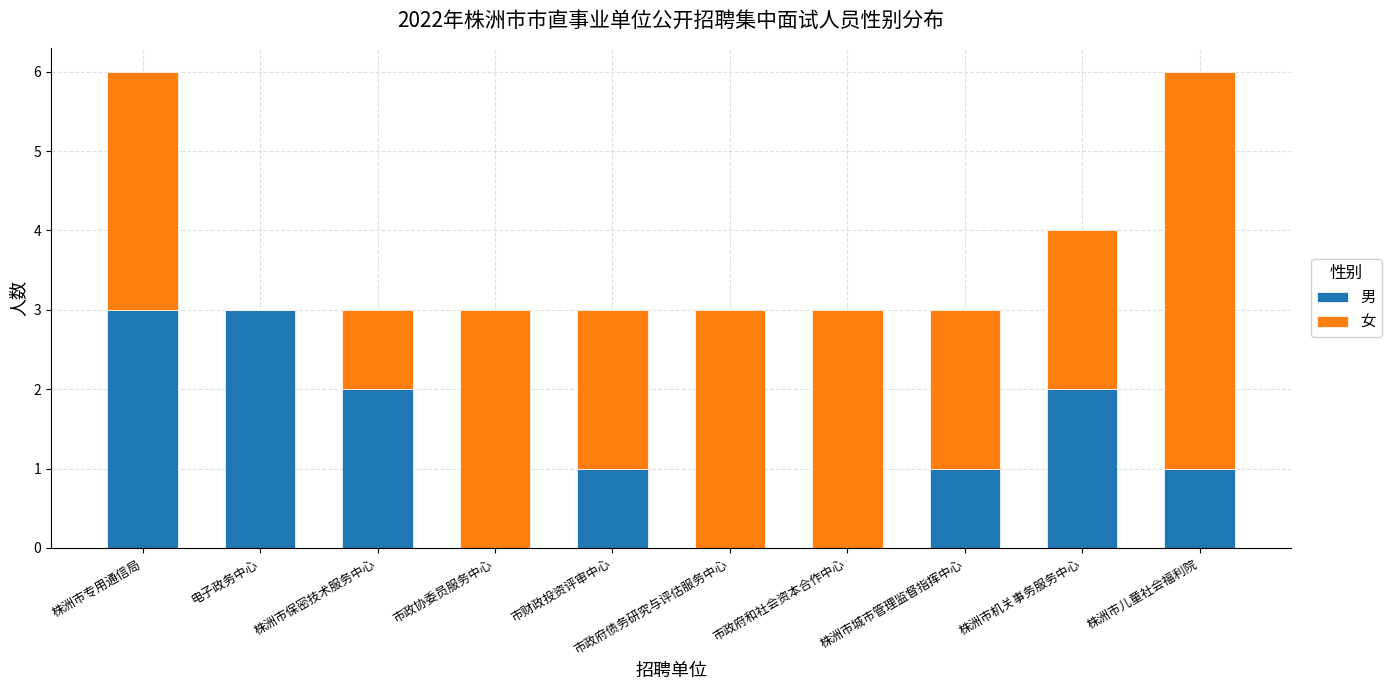

How many distinct data groups are displayed?

2